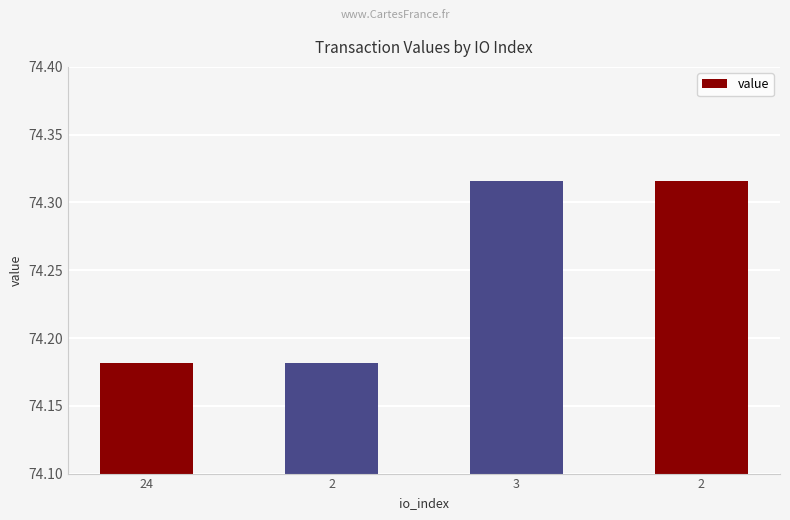

Count the number of categories in the chart.

4